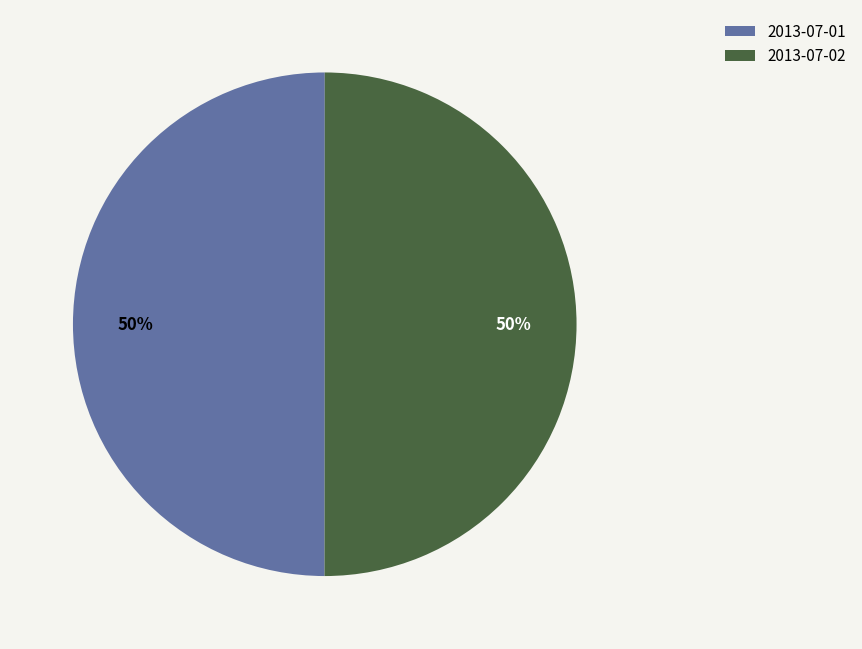

Combined, do 2013-07-02 and 2013-07-01 account for over 50%?

Yes